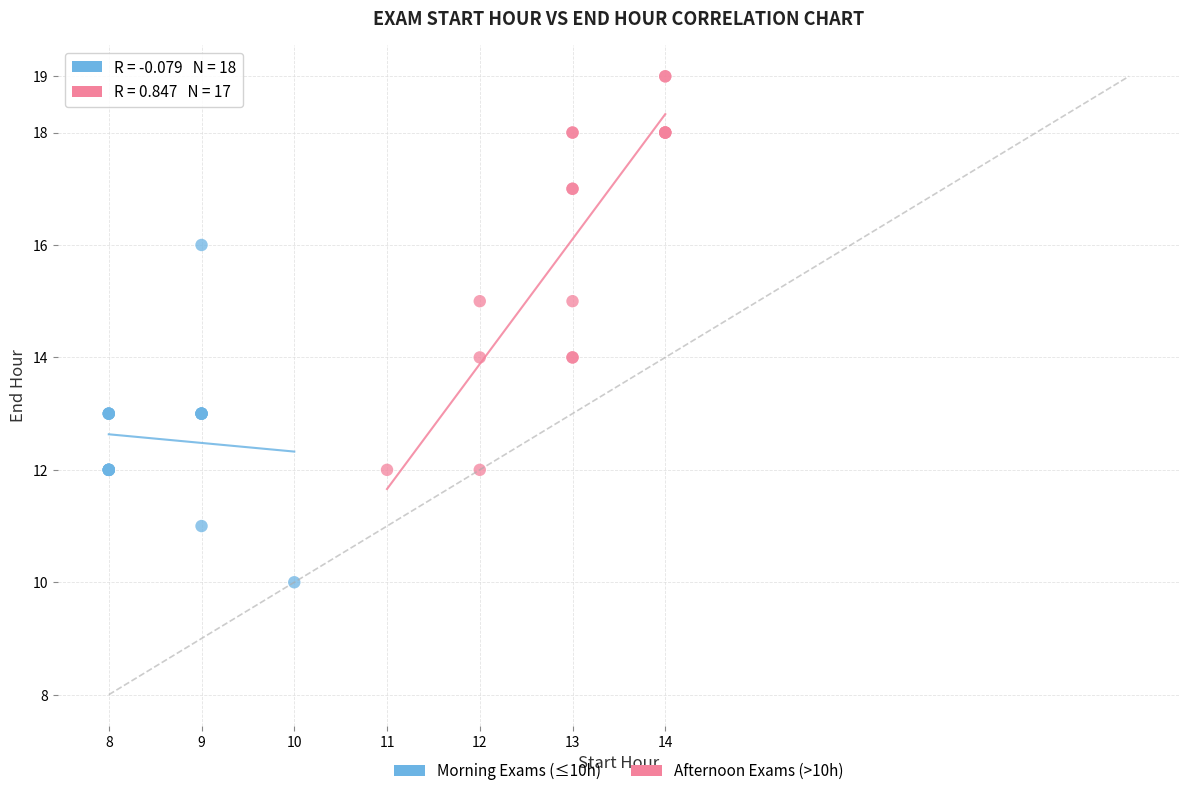

Which series reaches the minimum Y coordinate?

Morning Exams (≤10h)